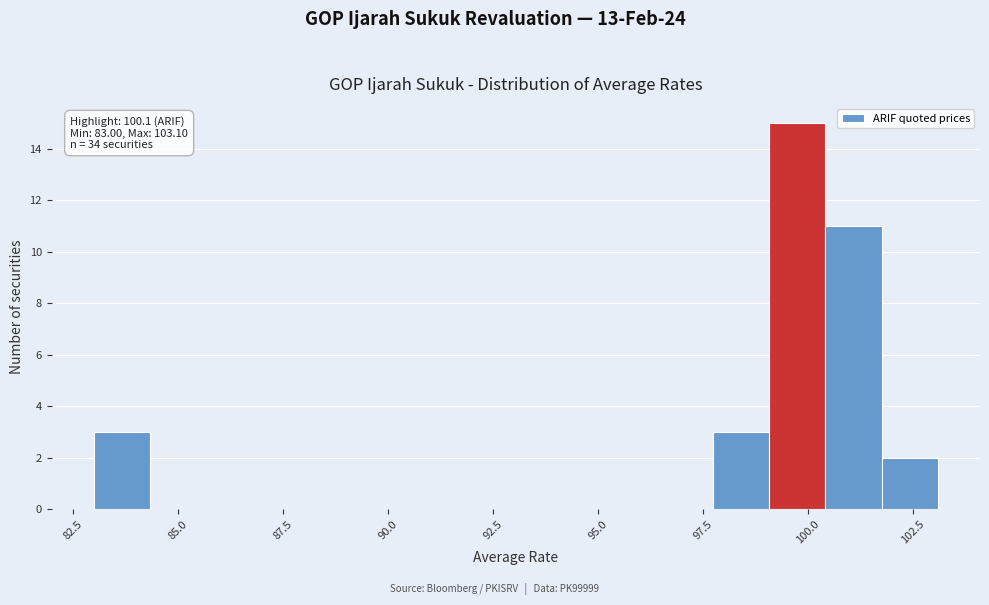

Read against the x-axis, roughly where is the centre of the tallest bar?

100.0